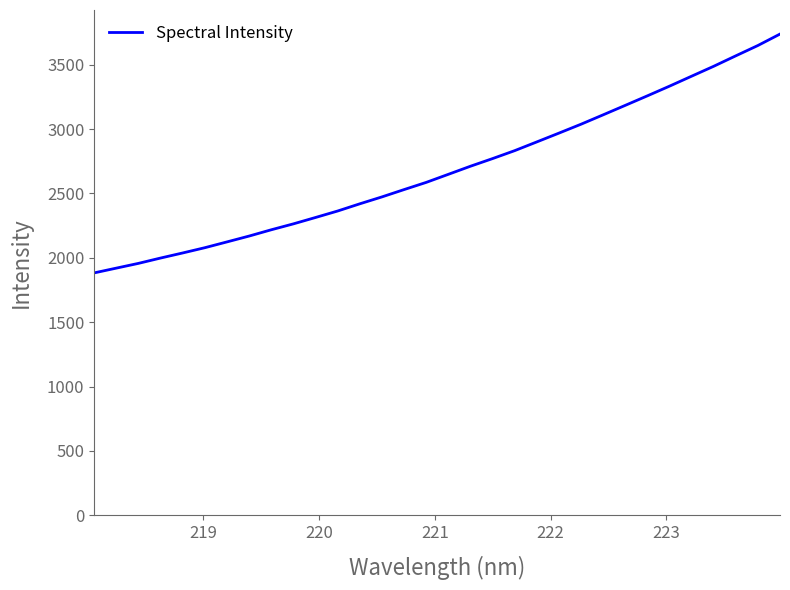

What is the minimum value shown in the chart?

1883.0